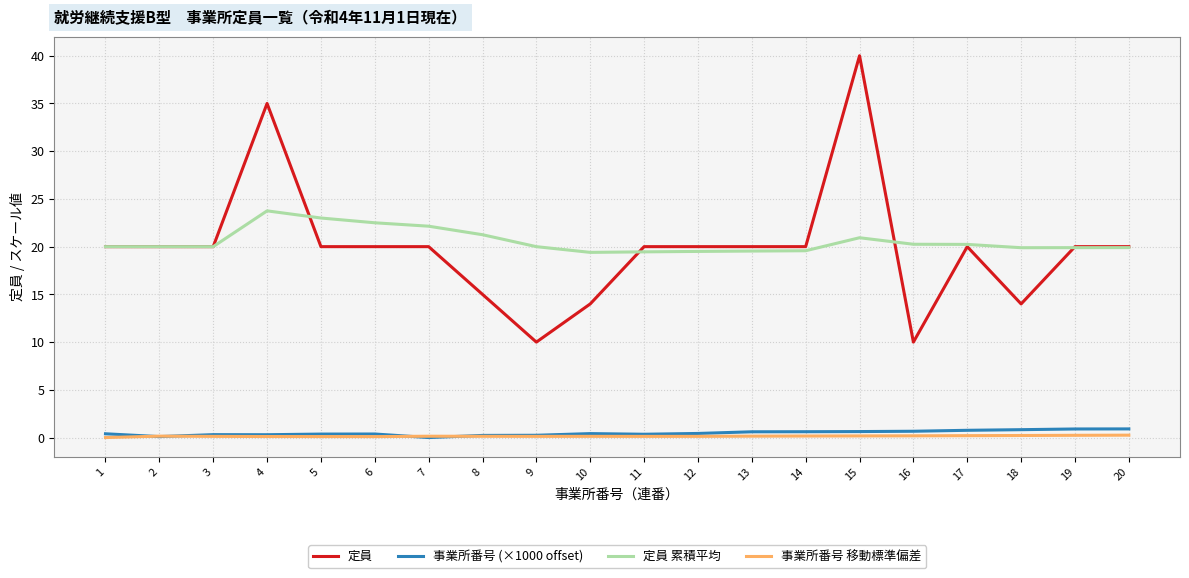

Which series has the widest spread of values?

定員